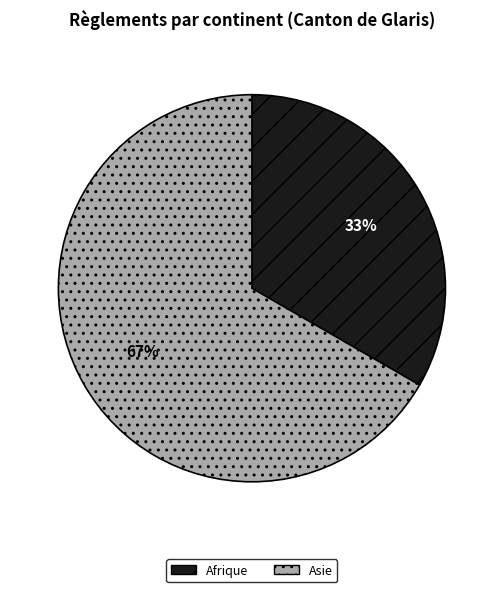

What is the largest slice in the pie chart?

Asie